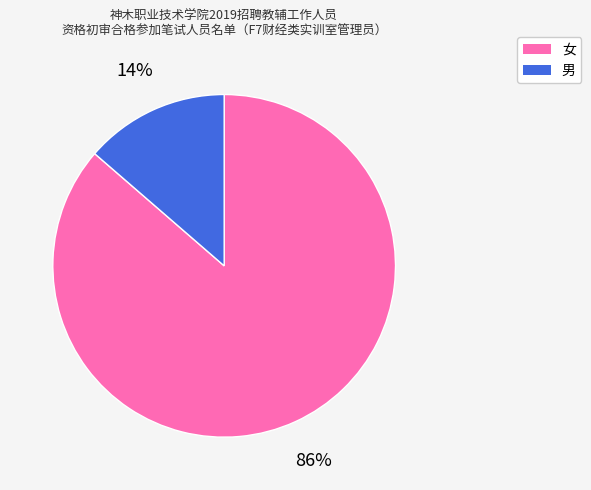

Between 男 and 女, which is larger?

女